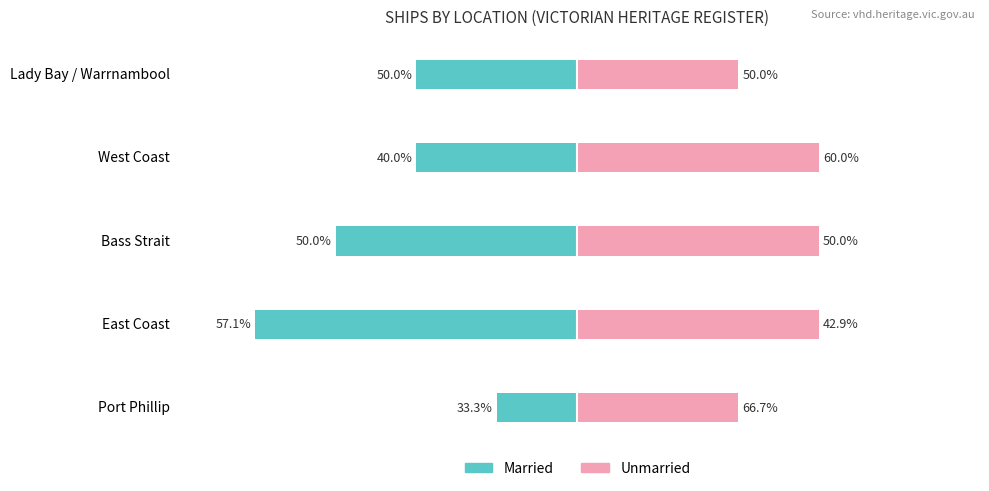

Which series has the largest range (max minus min)?

Married